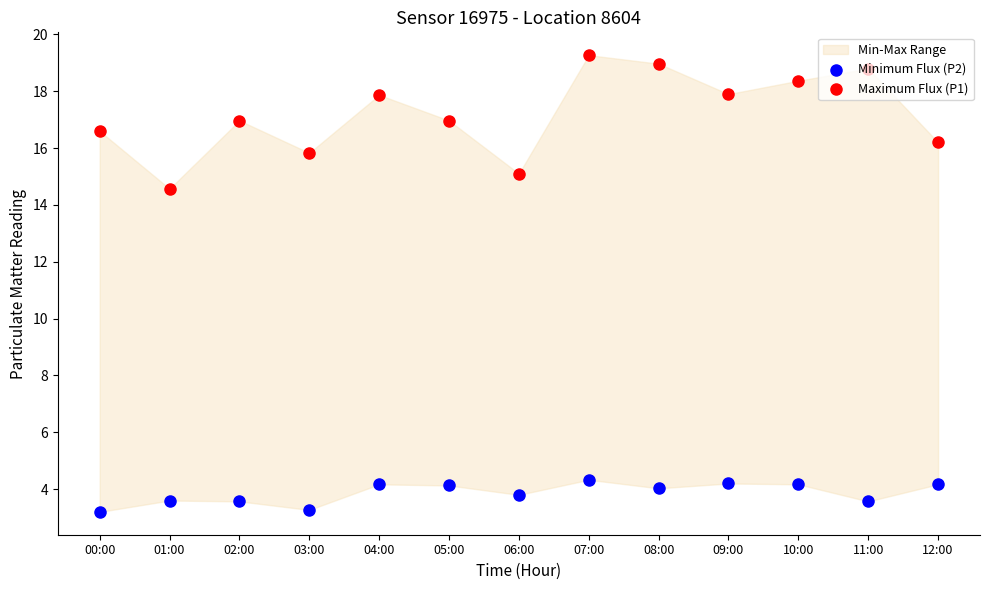

Is the value of Maximum Flux (P1) at 01:00 greater than the value of Minimum Flux (P2) at 05:00?

Yes